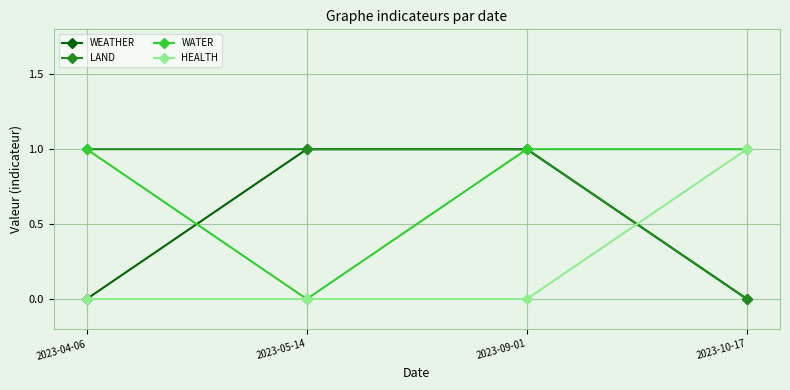

What is the label of the 2nd point from the left?

2023-05-14